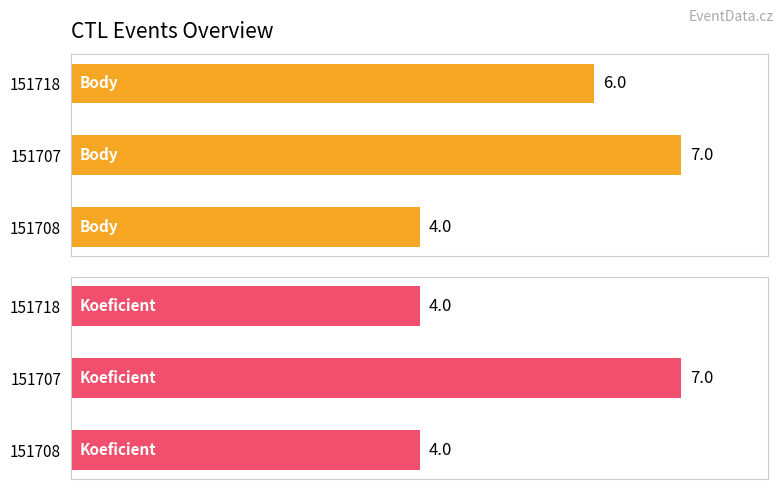

Which has a higher value, 151708 or 151707?

151707